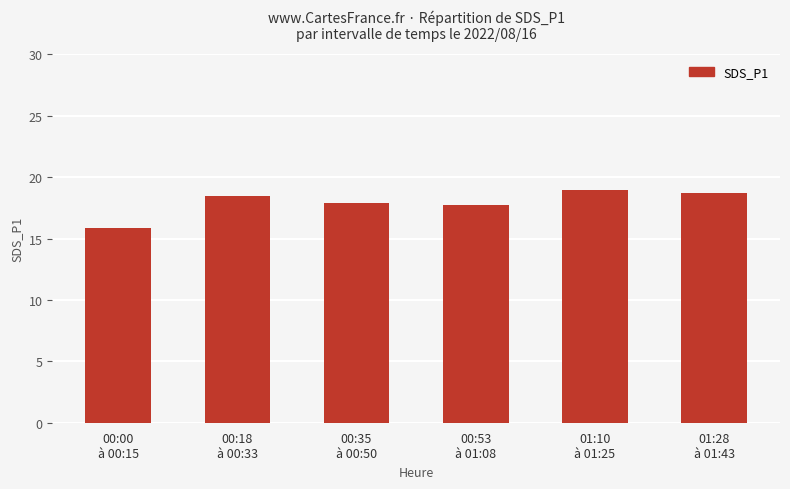

How many categories are shown in the chart?

6